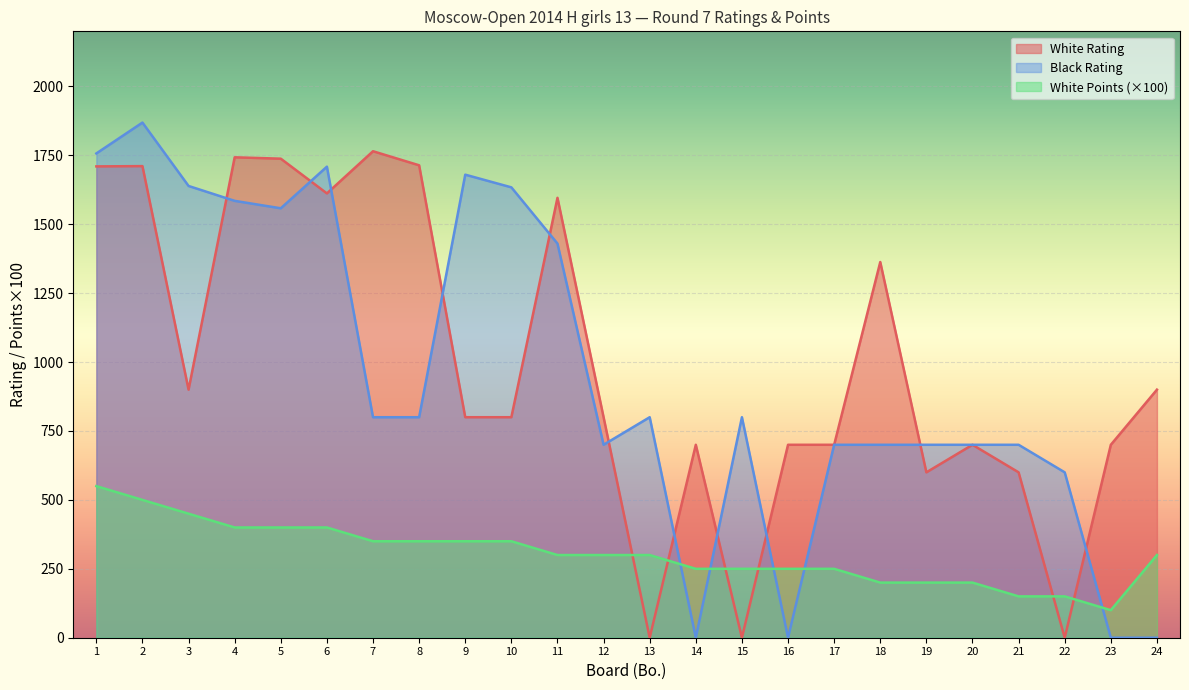

What is the sum of all Black Rating values?

22861